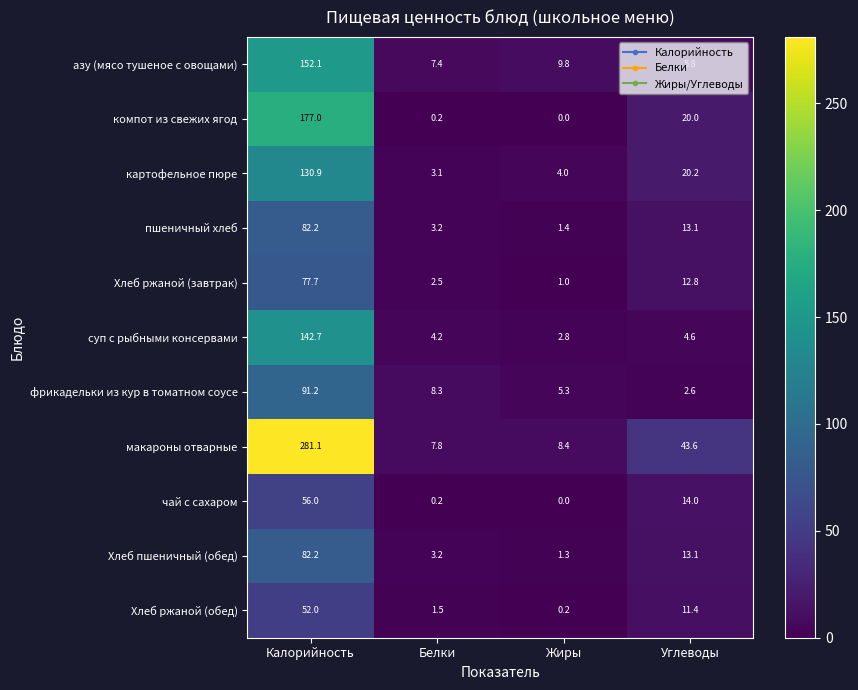

List the labels in order of Хлеб ржаной (завтрак) value, largest first.

Калорийность, Углеводы, Белки, Жиры